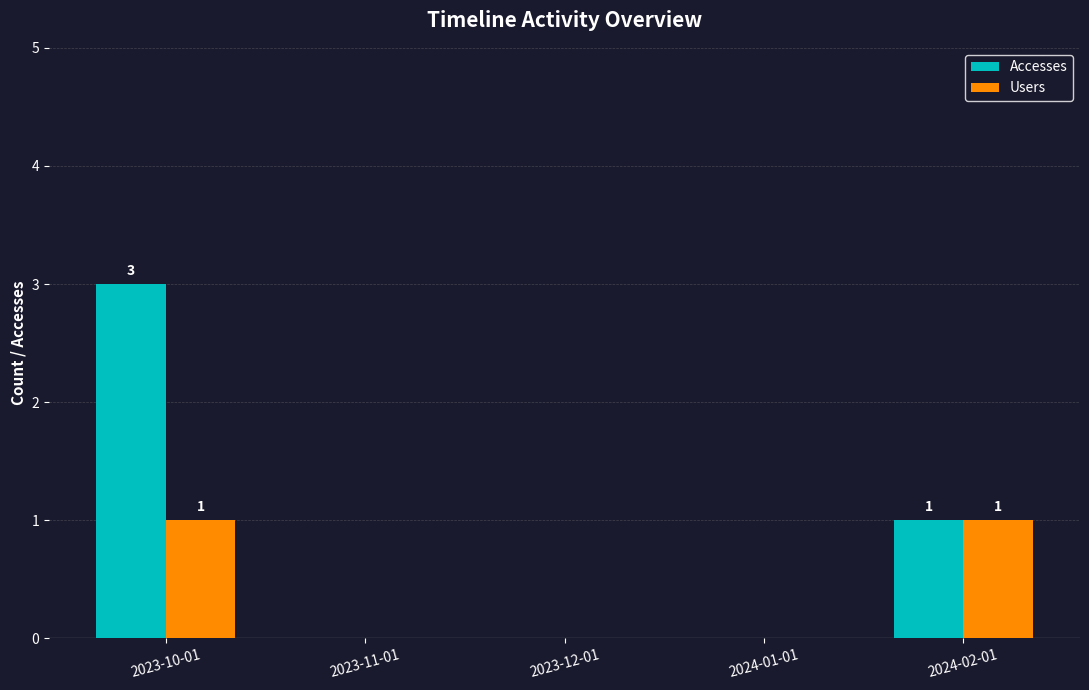

True or false: Accesses has a value of -1 at 2023-12-01.

False